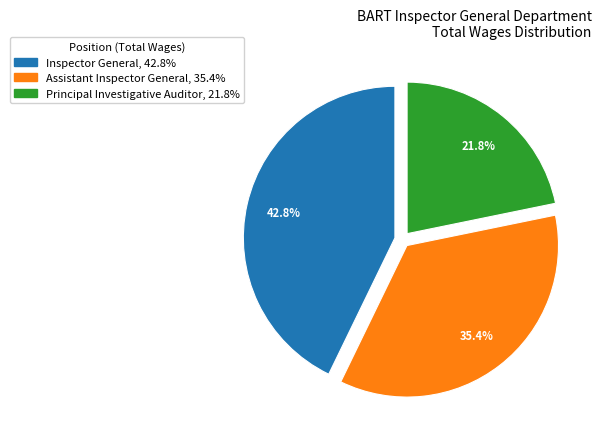

Count the number of slices in the pie.

3